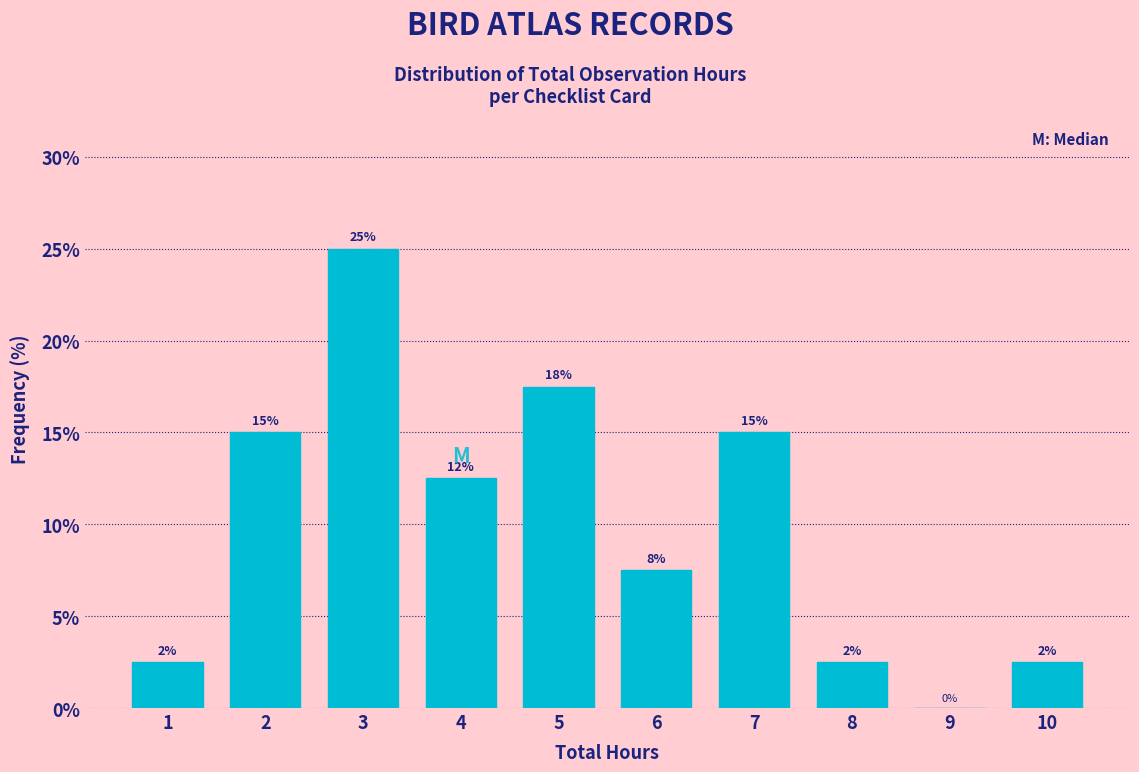

Are the bars horizontal?

No